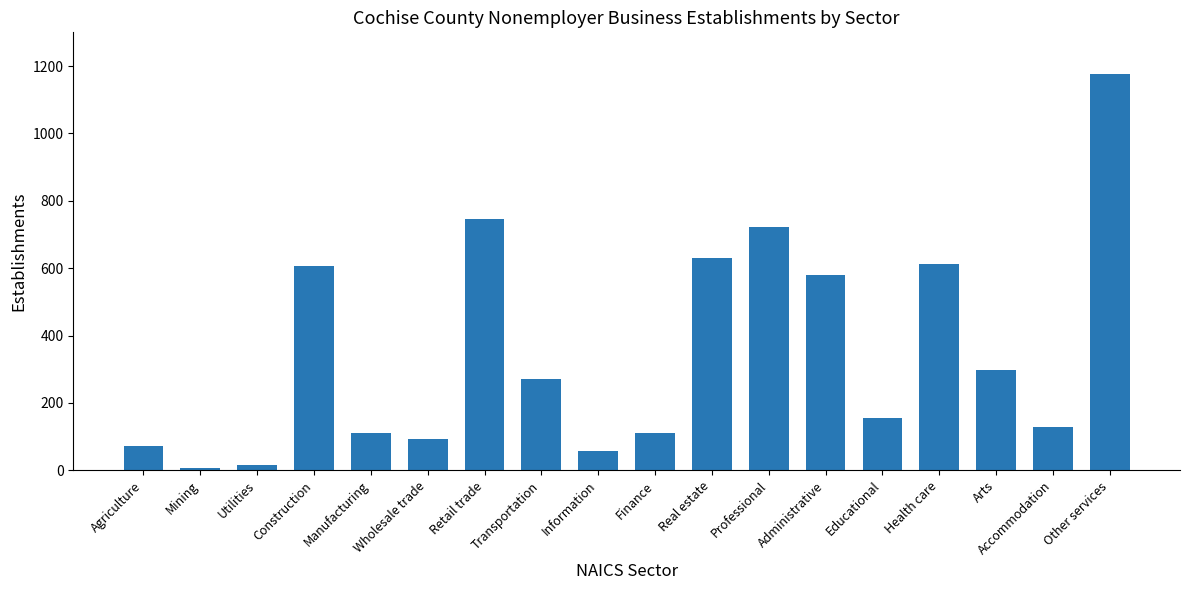

What is the value of the 1st bar from the left?

71